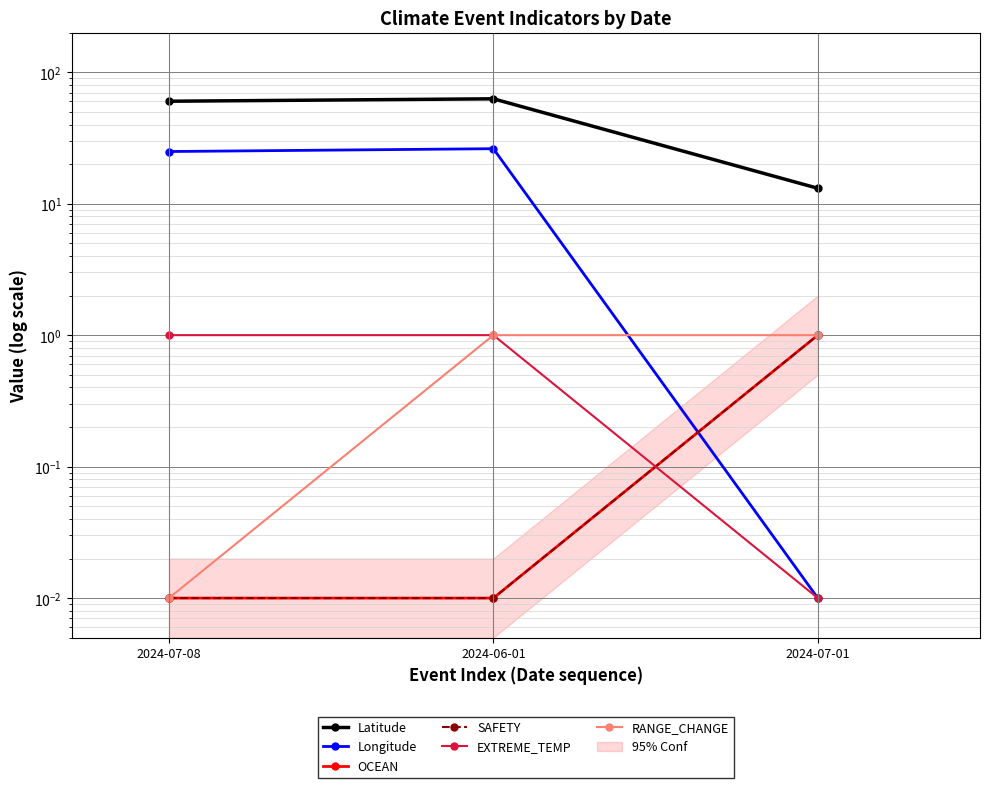

How many lines are shown in the chart?

6